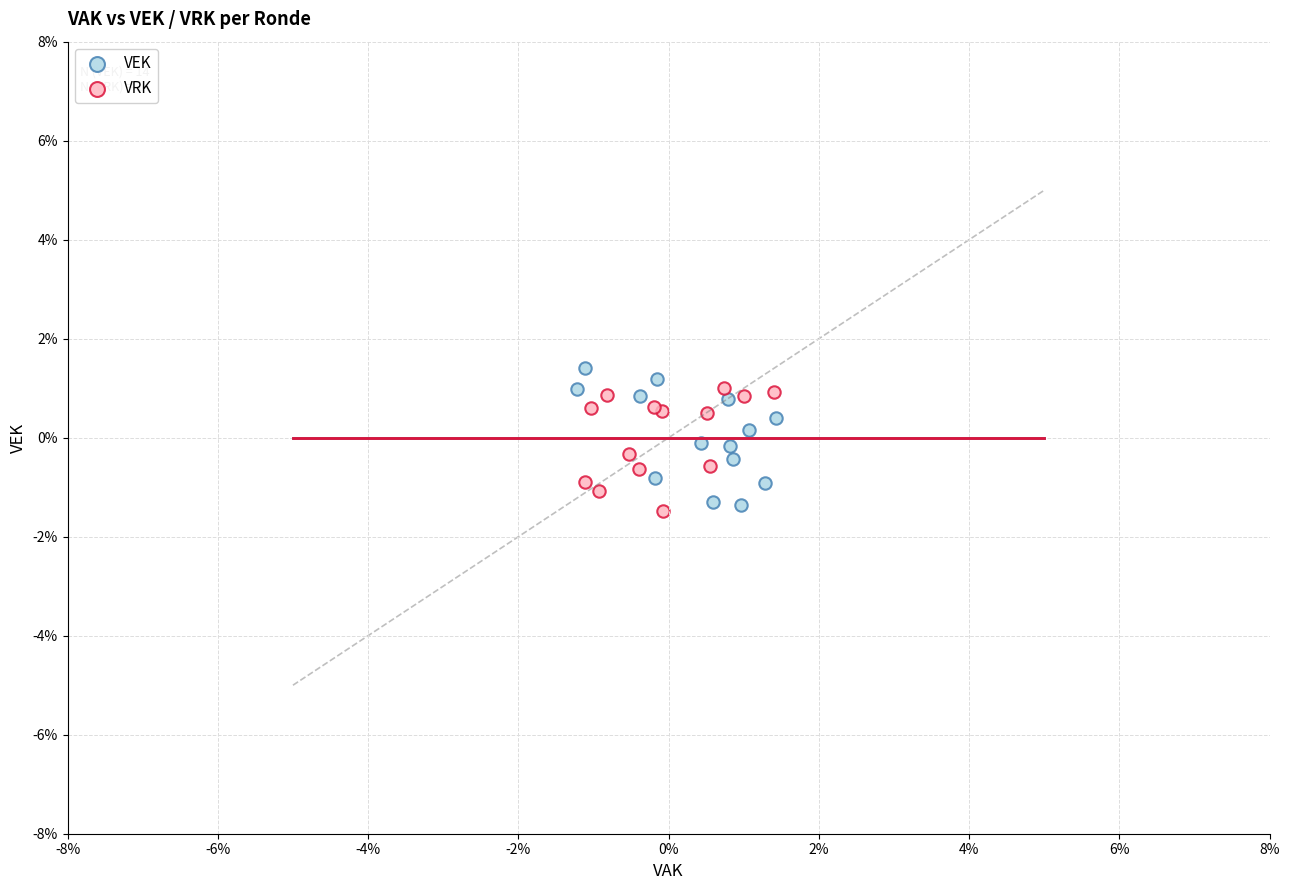

Which series reaches the maximum Y coordinate?

VEK